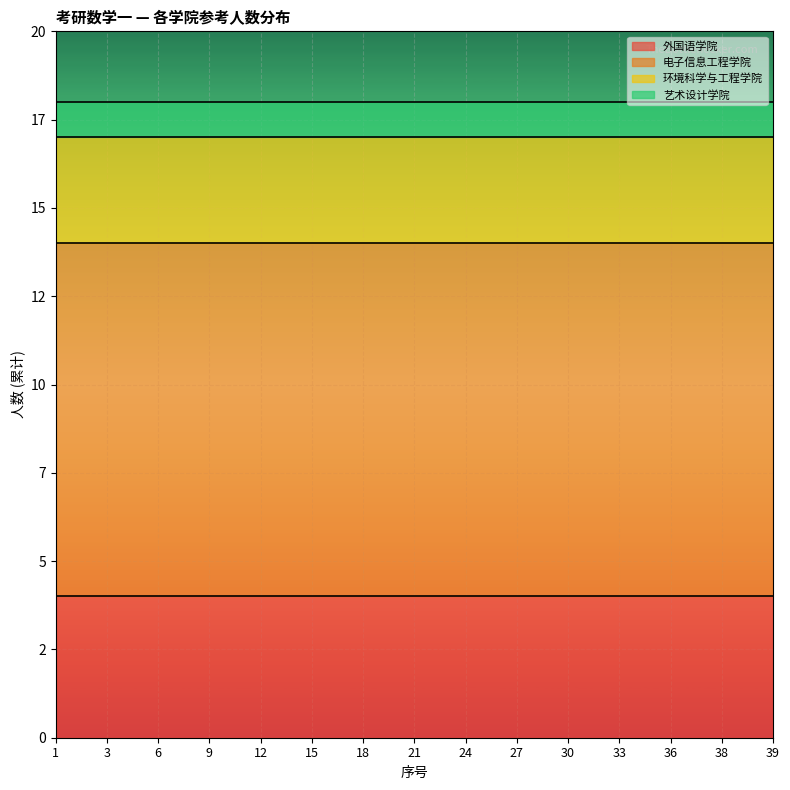

What is the average value of the 外国语学院 series?

4